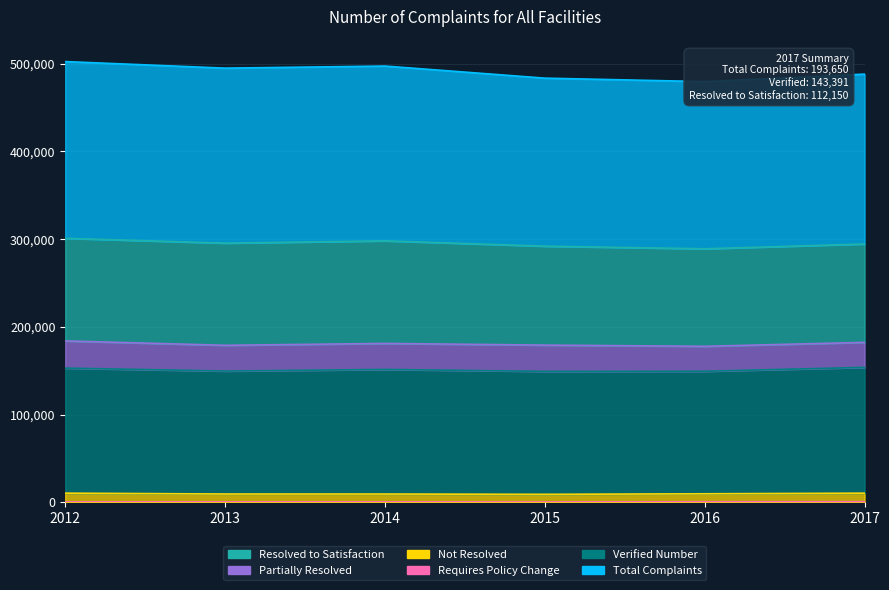

True or false: Requires Policy Change and Total Complaints cross at least once.

False